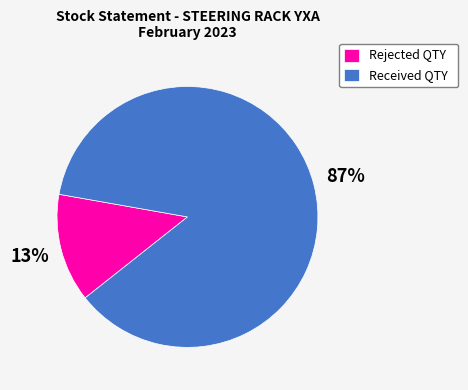

Count the number of slices in the pie.

2